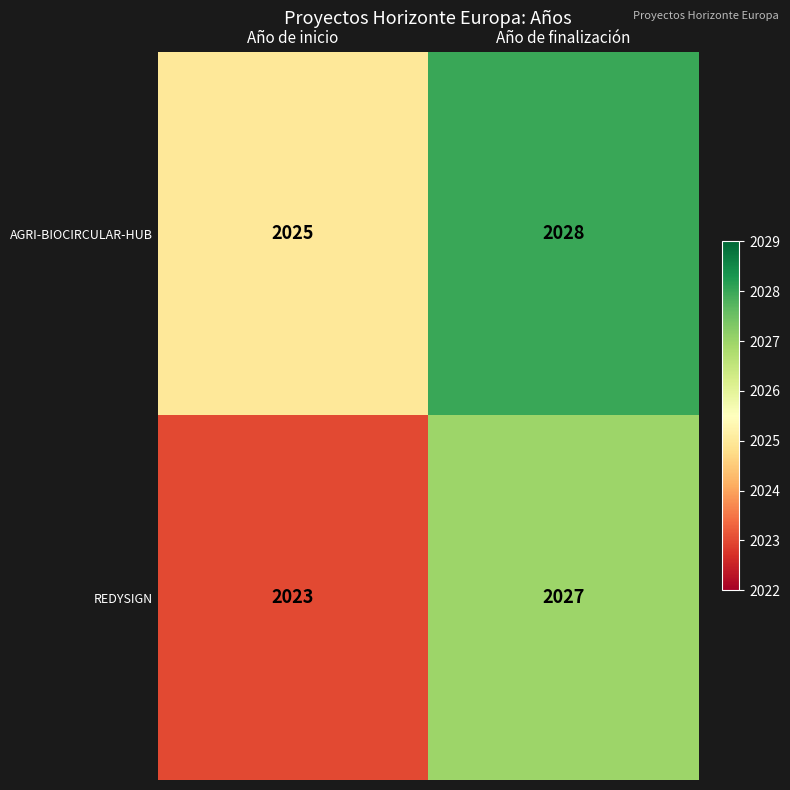

What is the difference between the maximum and minimum values in the REDYSIGN series?

4